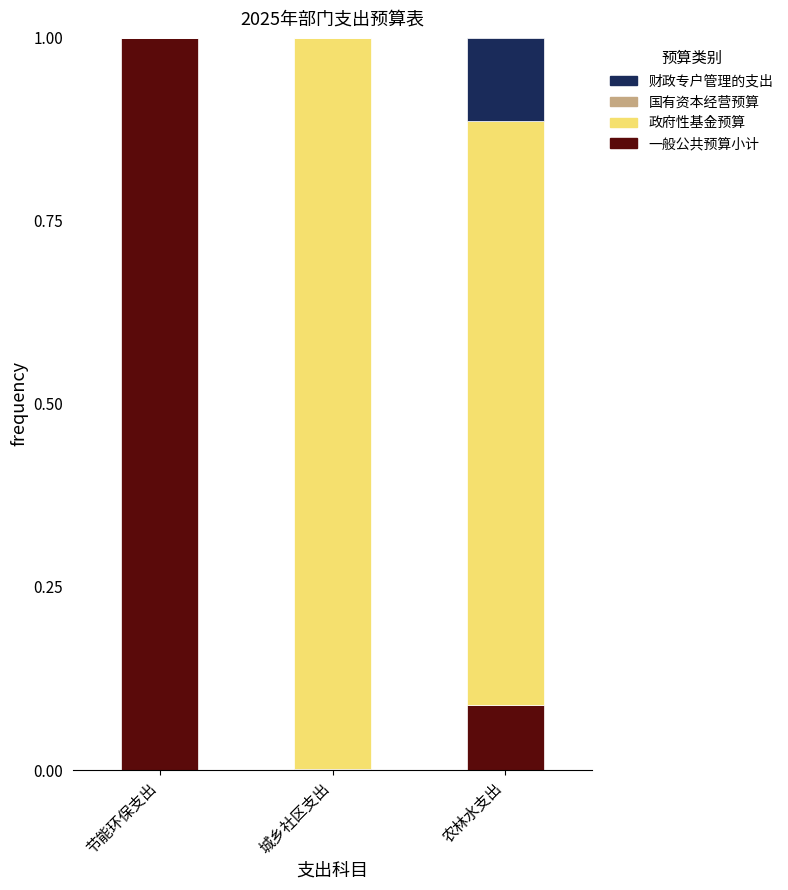

What is the sum of all 一般公共预算小计 values?

1.1